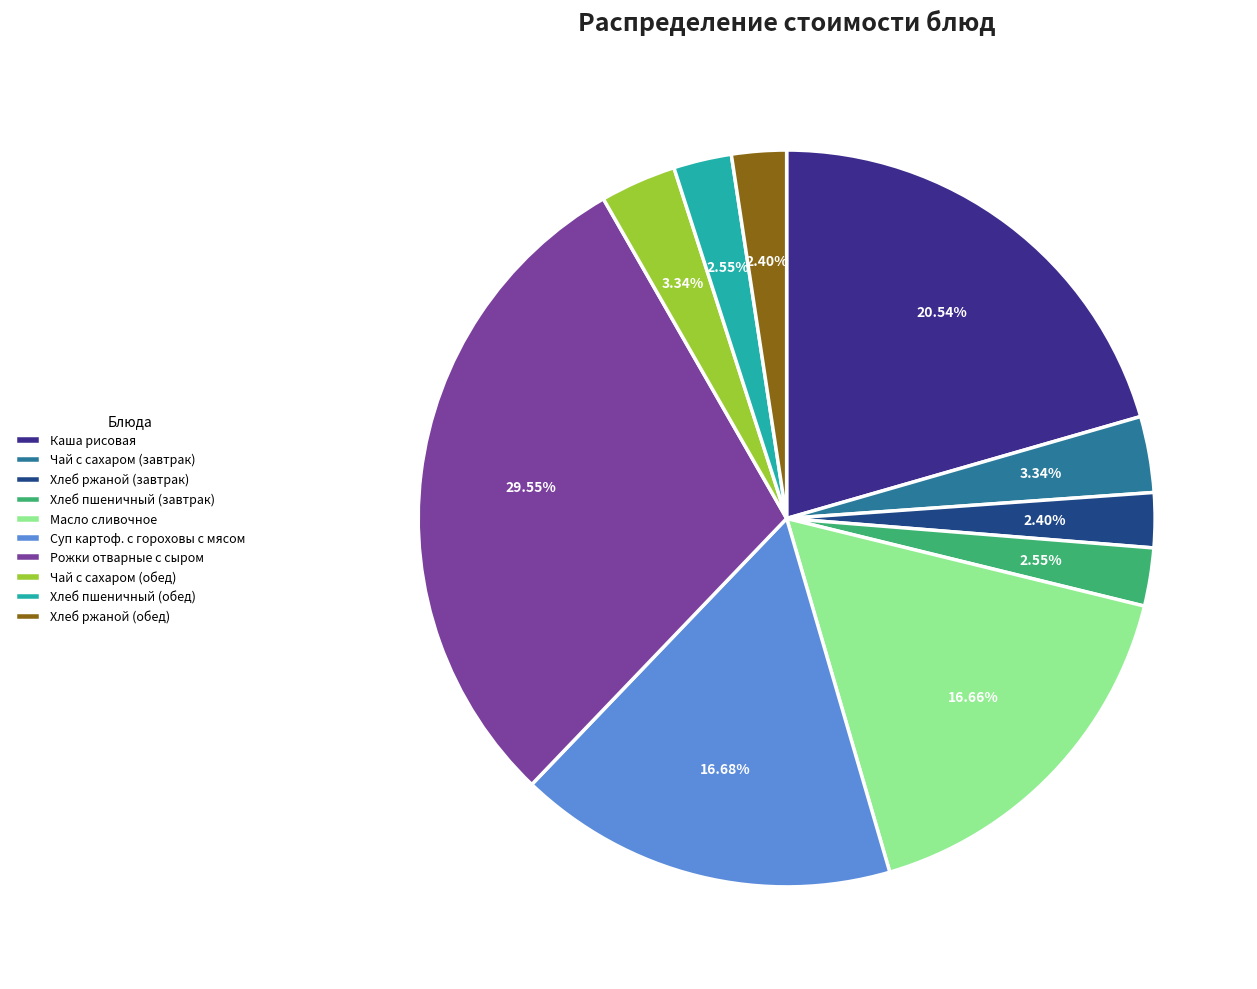

Between Хлеб ржаной (обед) and Чай с сахаром (завтрак), which is larger?

Чай с сахаром (завтрак)